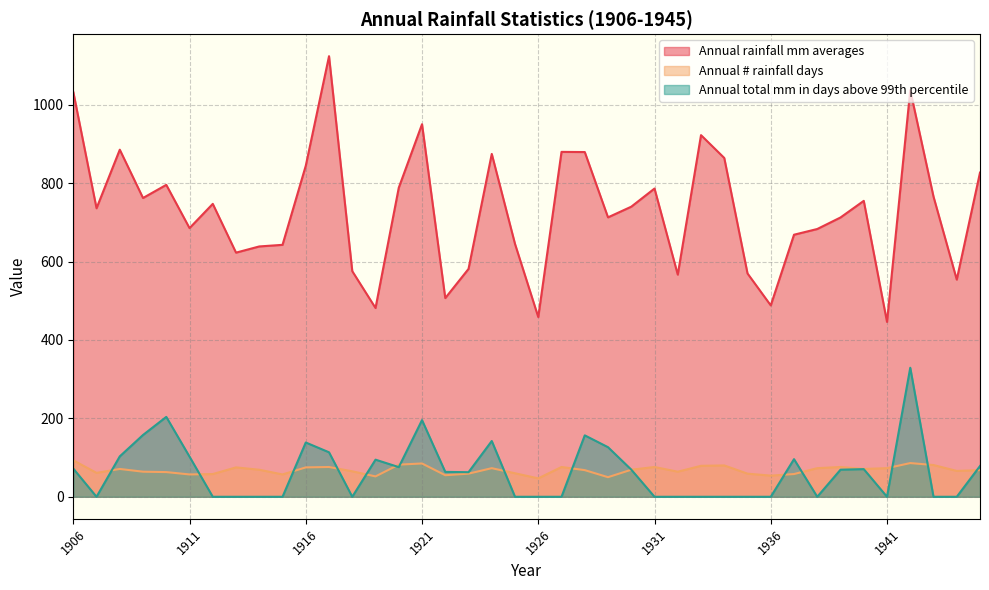

Is it true that Annual rainfall mm averages equals 1399.5 at 1924?

False